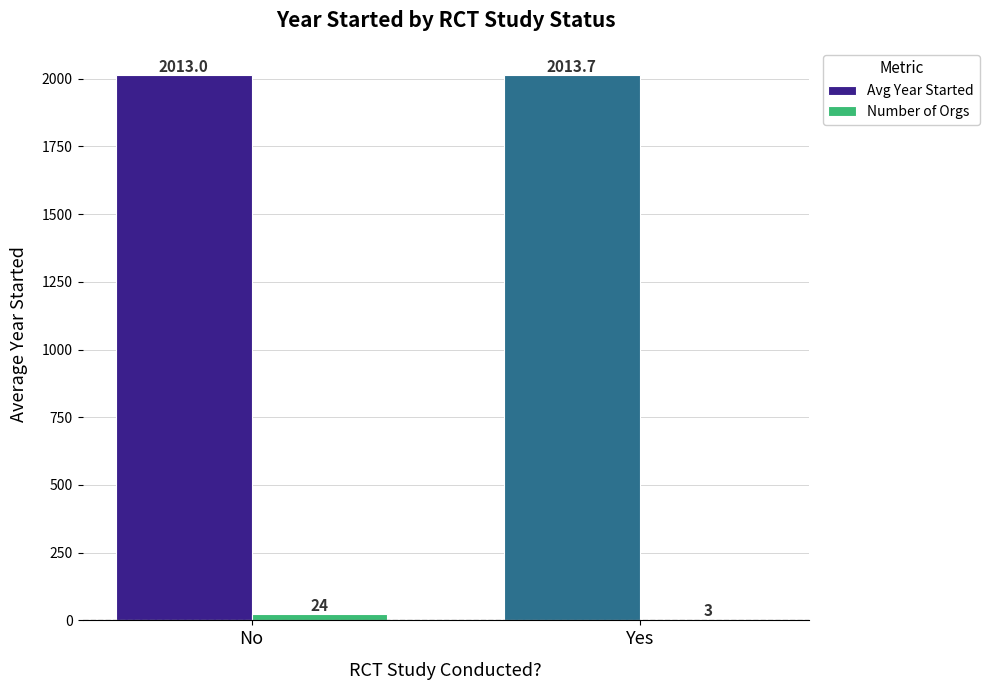

What is the greatest value displayed?

2013.7